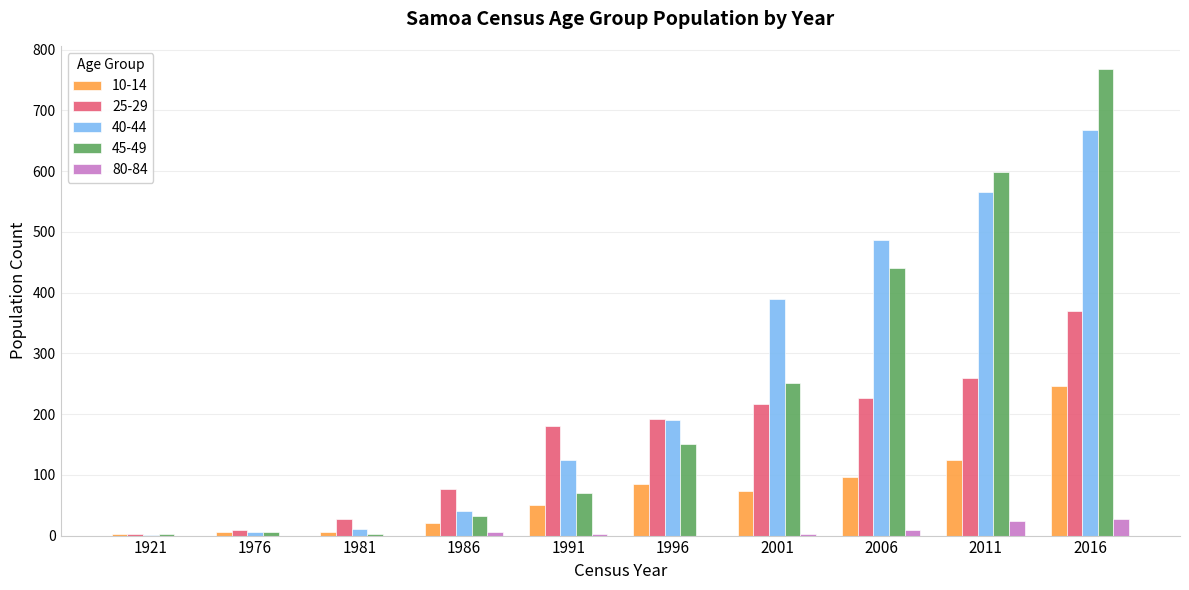

What is the sum of all 40-44 values?

2482